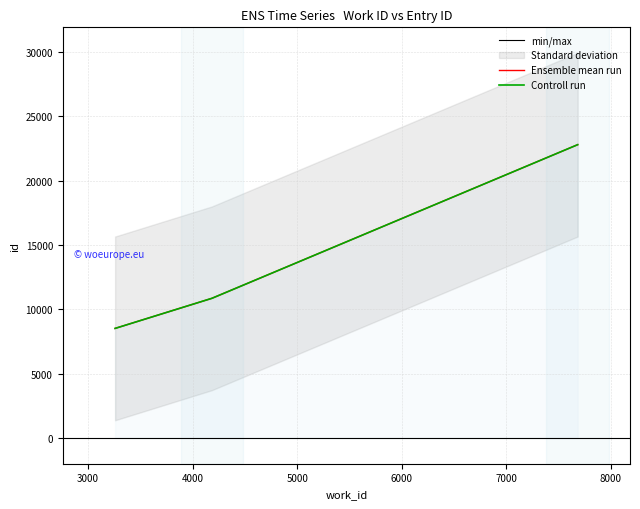

What is the difference between the values at 3259 and 4185?

2340